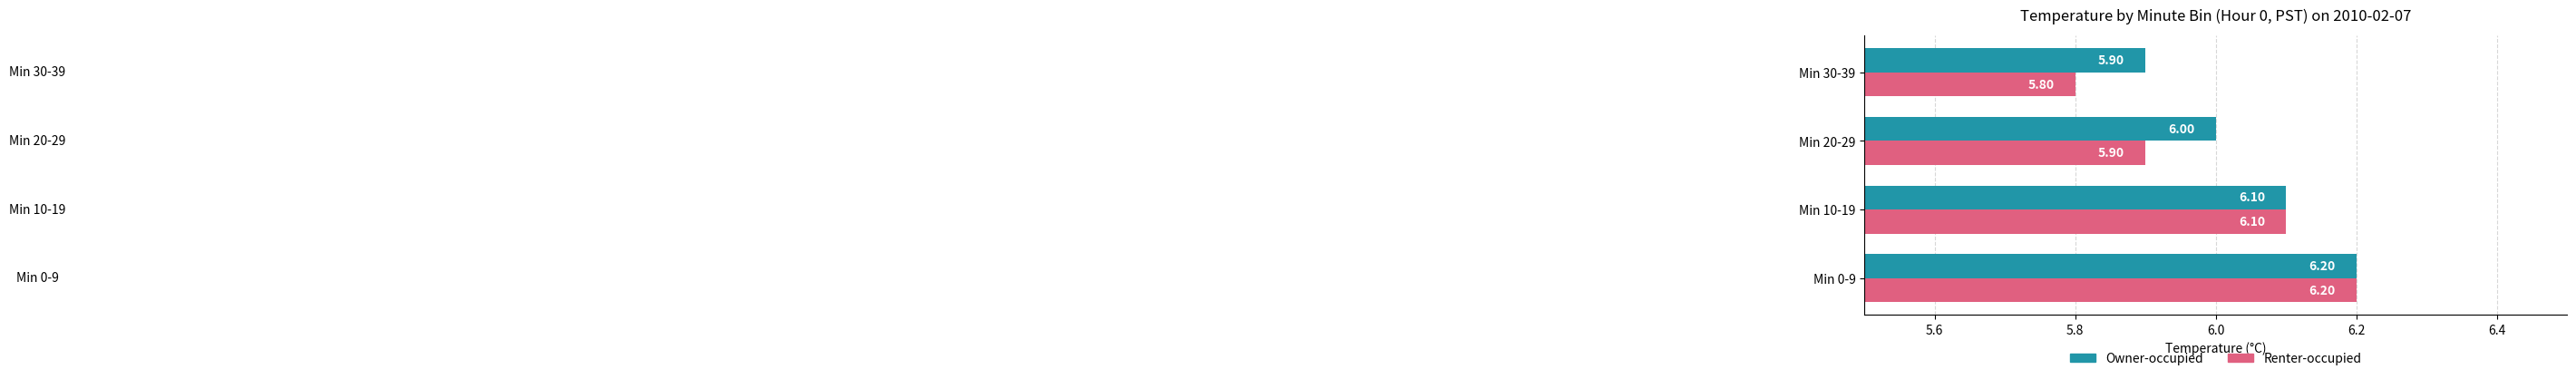

At how many categories does at least one series exceed 5?

4